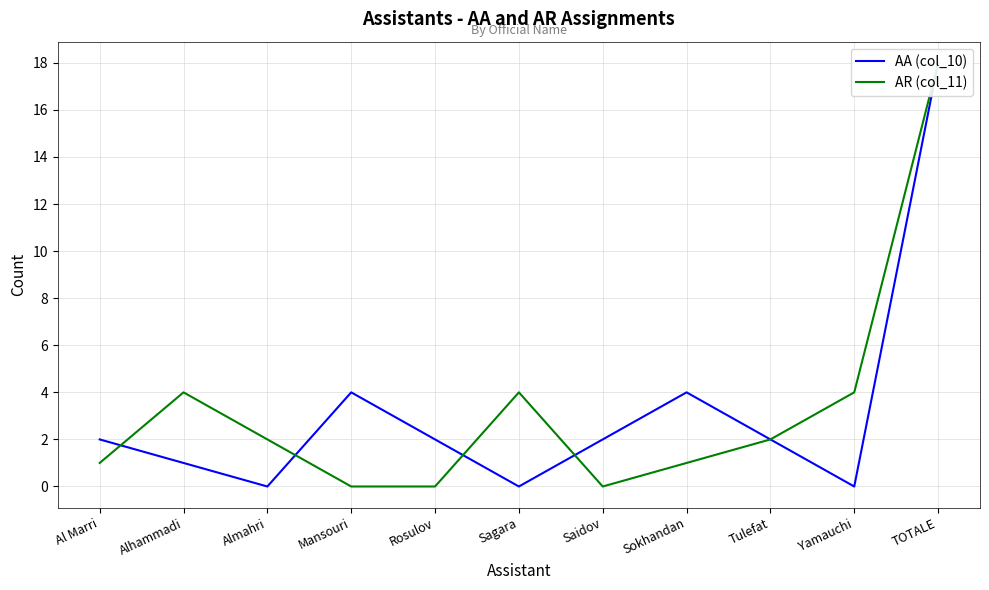

Which category has the lowest value across all series?

Almahri